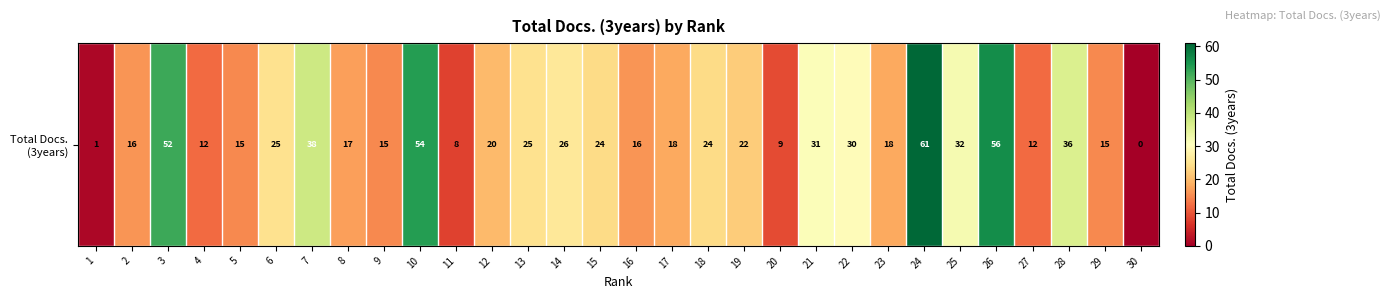

List the labels in order of value, smallest first.

30, 1, 11, 20, 4, 27, 5, 9, 29, 2, 16, 8, 17, 23, 12, 19, 15, 18, 6, 13, 14, 22, 21, 25, 28, 7, 3, 10, 26, 24